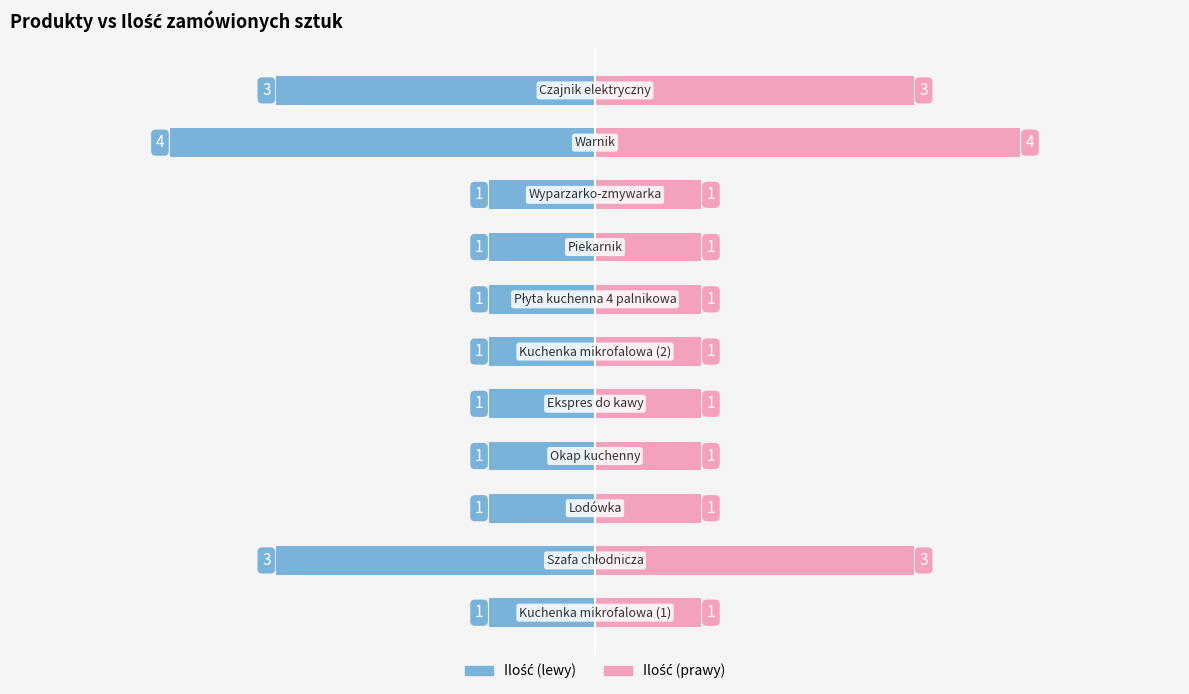

Is it true that Ilość (szt.) [prawy] equals 1 at 0?

False